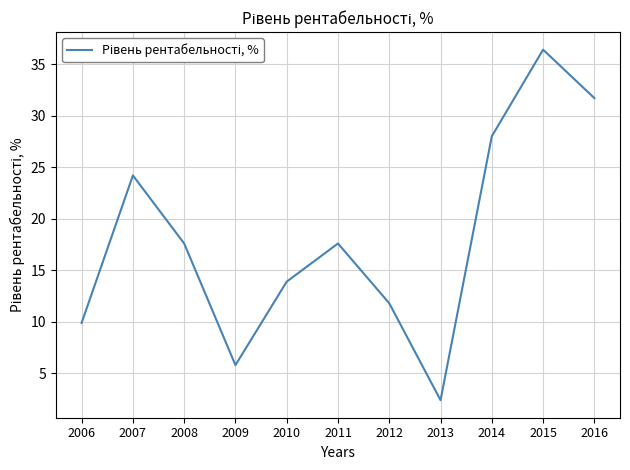

True or false: the data shows 9.9 at 2006.

True